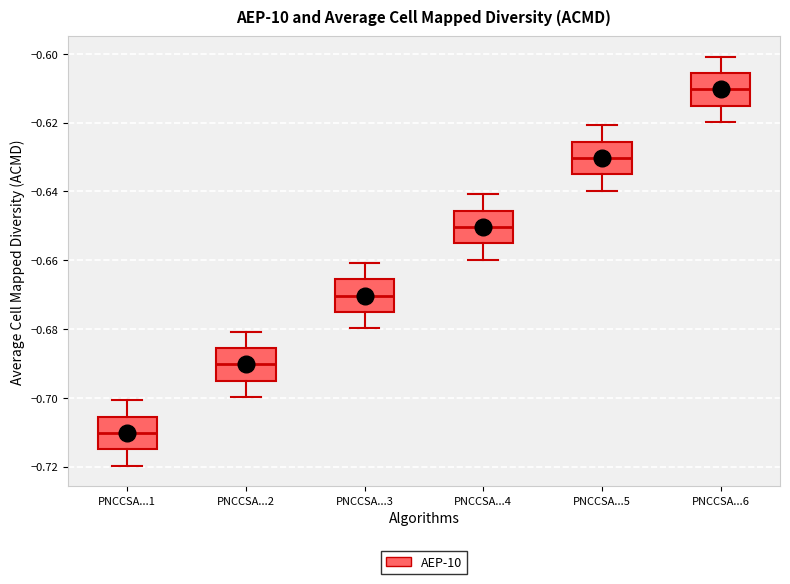

Where is the lower edge of the box for PNCCSA...1 on the y-axis? The values are not printed on the chart, so give them approximately, as read against the axis.

-0.716